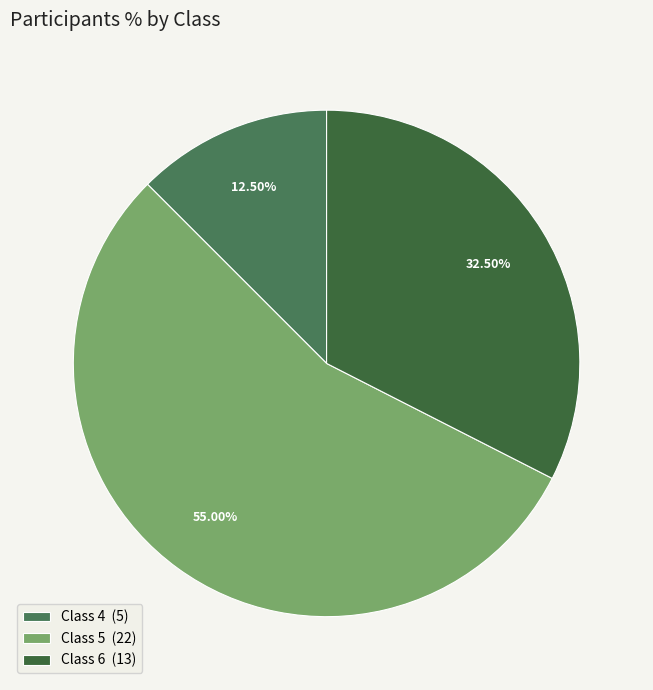

How many slices are in this pie chart?

3